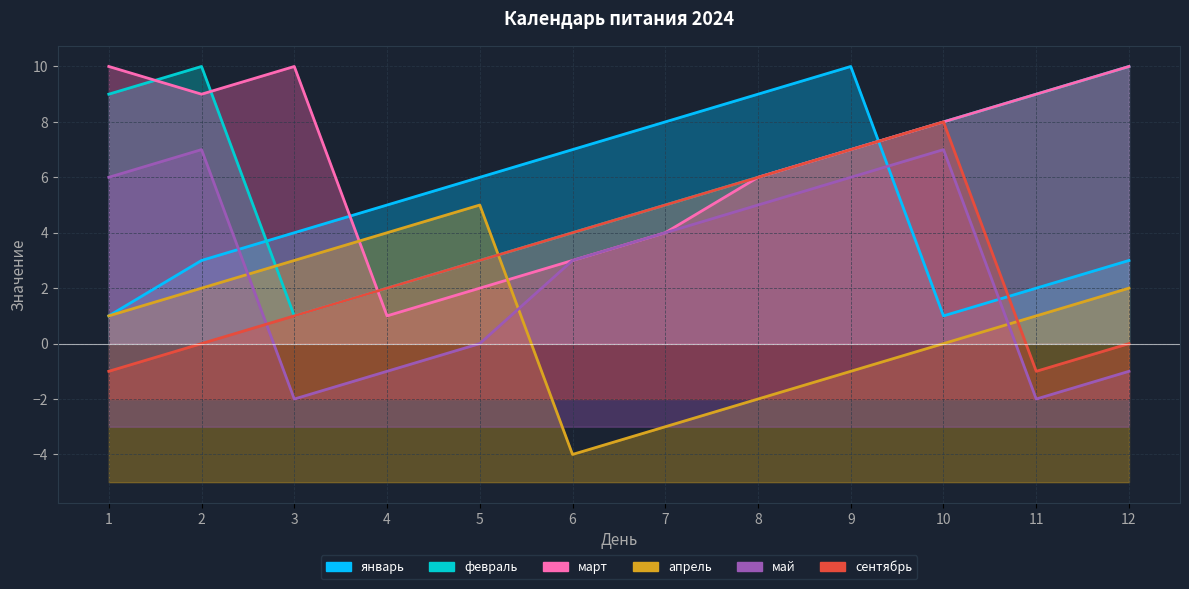

What is the average value of the май series?

3